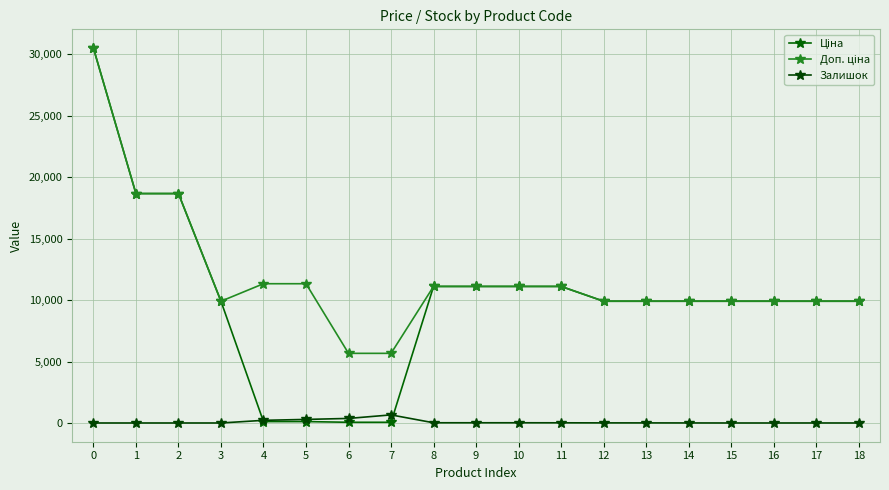

How many lines are shown in the chart?

3